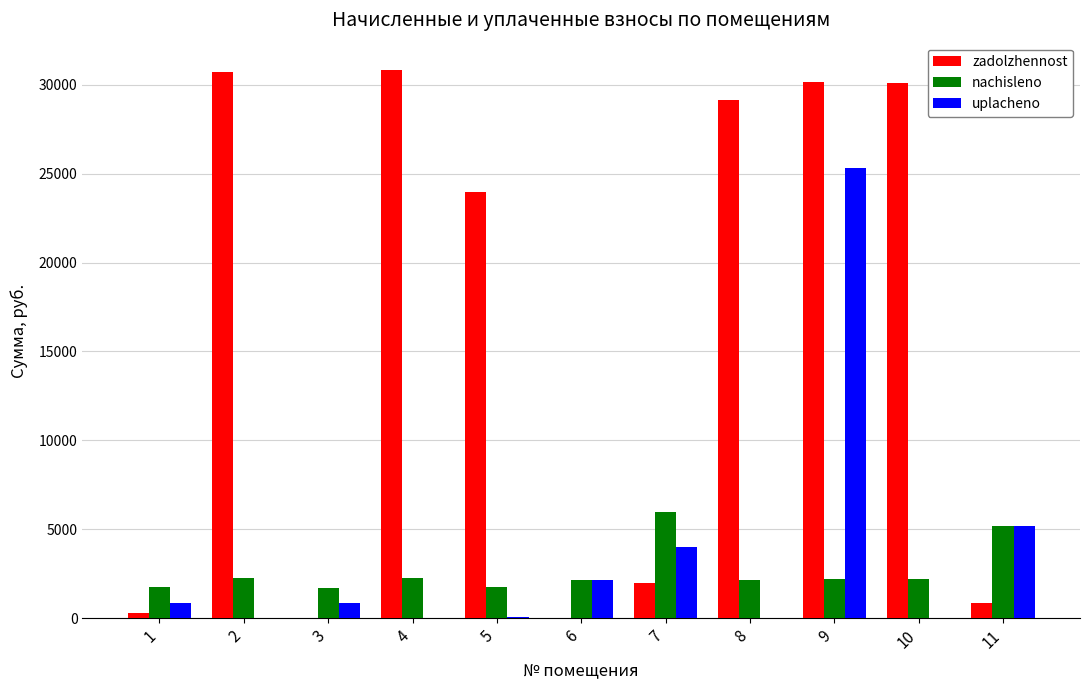

What are all the series names shown in the legend?

zadolzhennost, nachisleno, uplacheno